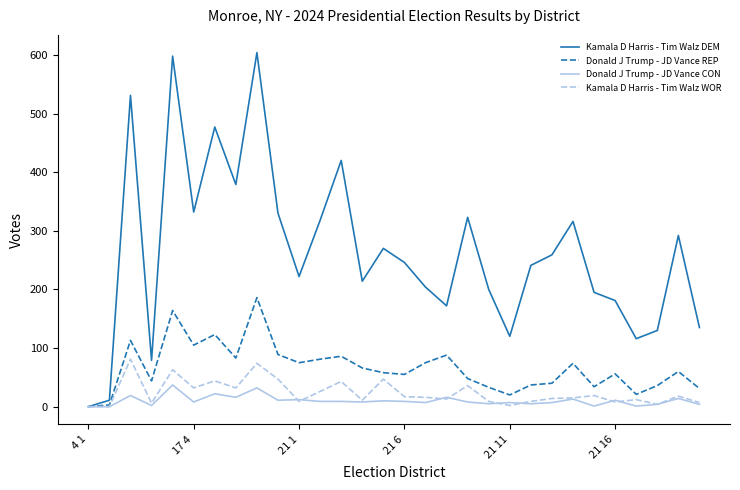

What is the maximum value shown in the chart?

604